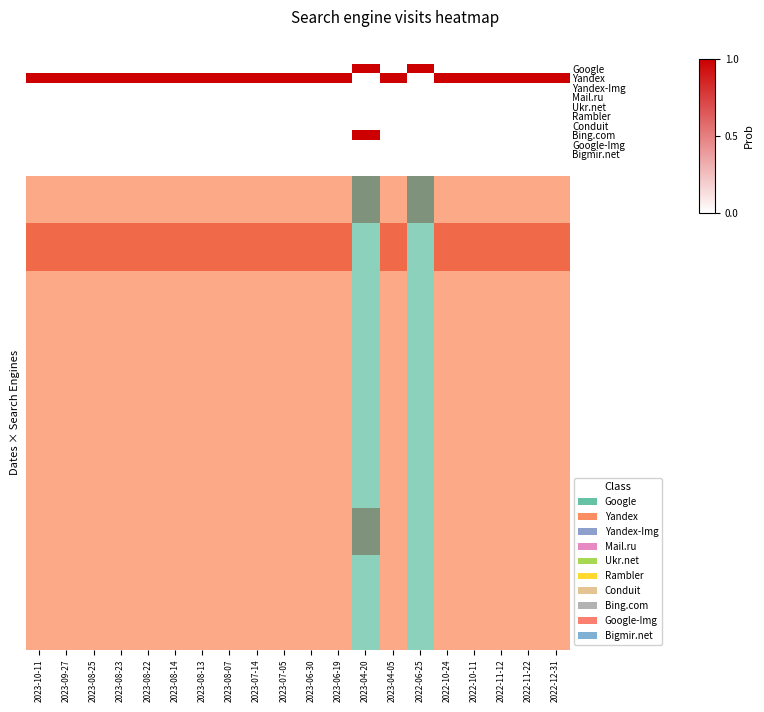

What is the spread (max minus min) of values at 2023-04-20?

1